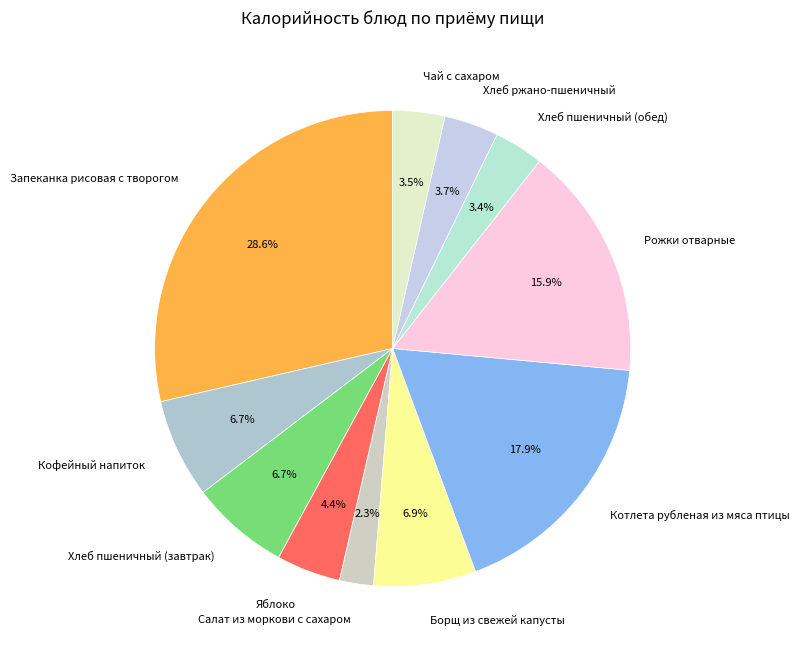

What percentage is the Борщ из свежей капусты slice, to the nearest percent?

7%